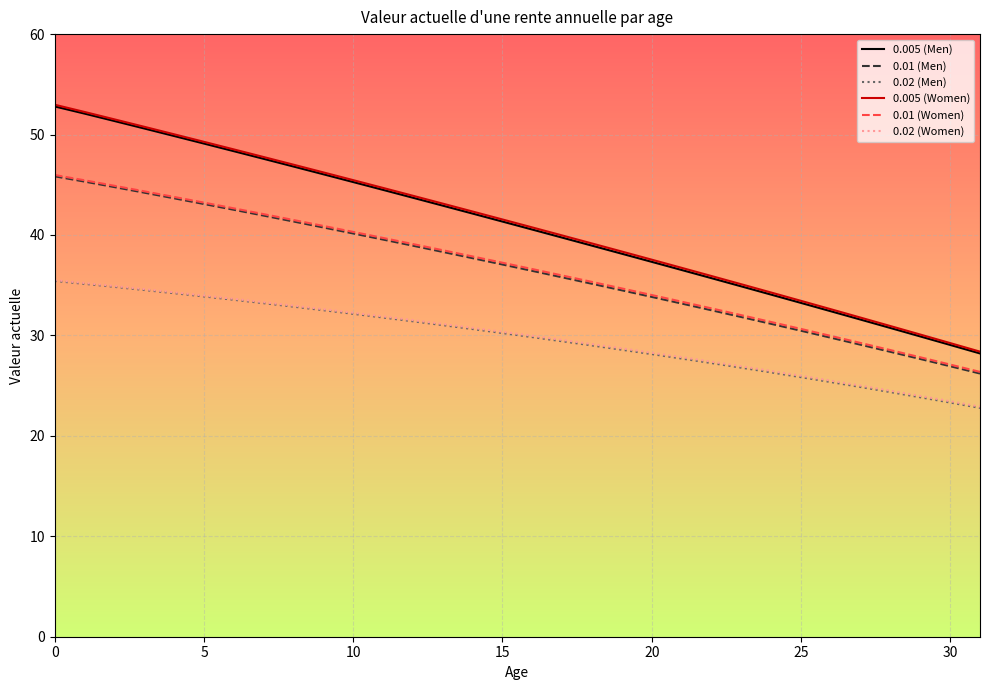

Reading left to right, transcribe all the data shown in this chart.

0.005 (Men): 52.8	52.1	51.3	50.6	49.9	49.1	48.3	47.6	46.8	46.0	45.3	44.5	43.7	42.9	42.1	41.3	40.5	39.7	38.9	38.1	37.3	36.5	35.7	34.9	34.1	33.2	32.4	31.6	30.7	29.9	29.1	28.2
0.01 (Men): 45.8	45.3	44.8	44.2	43.7	43.1	42.5	41.9	41.3	40.7	40.1	39.5	38.9	38.3	37.7	37.1	36.4	35.8	35.1	34.5	33.8	33.2	32.5	31.8	31.2	30.5	29.8	29.1	28.4	27.7	26.9	26.2
0.02 (Men): 35.4	35.1	34.8	34.5	34.2	33.9	33.5	33.2	32.9	32.5	32.1	31.8	31.4	31.0	30.6	30.2	29.8	29.4	29.0	28.6	28.1	27.7	27.2	26.8	26.3	25.8	25.4	24.9	24.4	23.8	23.3	22.8
0.005 (Women): 53.0	52.2	51.5	50.8	50.0	49.3	48.5	47.8	47.0	46.2	45.5	44.7	43.9	43.1	42.3	41.5	40.8	40.0	39.2	38.4	37.5	36.7	35.9	35.1	34.3	33.4	32.6	31.8	30.9	30.1	29.2	28.4
0.01 (Women): 46.0	45.4	44.9	44.3	43.8	43.2	42.7	42.1	41.5	40.9	40.3	39.7	39.1	38.5	37.9	37.2	36.6	36.0	35.3	34.7	34.0	33.4	32.7	32.0	31.3	30.6	30.0	29.2	28.5	27.8	27.1	26.4
0.02 (Women): 35.5	35.2	34.9	34.6	34.3	34.0	33.6	33.3	33.0	32.6	32.3	31.9	31.5	31.1	30.8	30.4	30.0	29.6	29.1	28.7	28.3	27.8	27.4	26.9	26.5	26.0	25.5	25.0	24.5	24.0	23.4	22.9